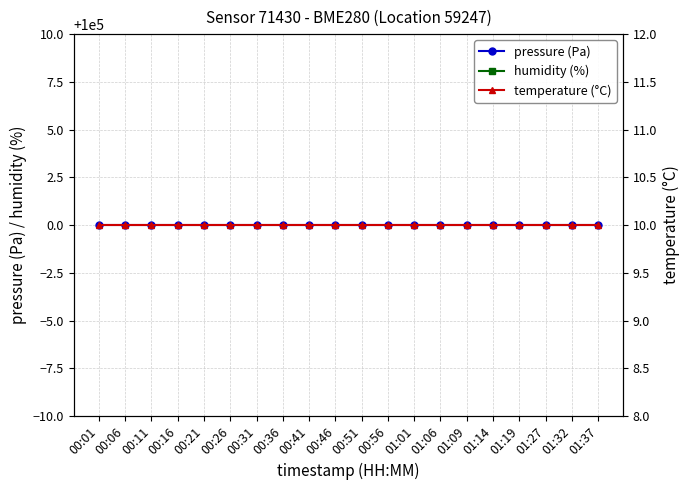

What position from the right is 00:01?

20